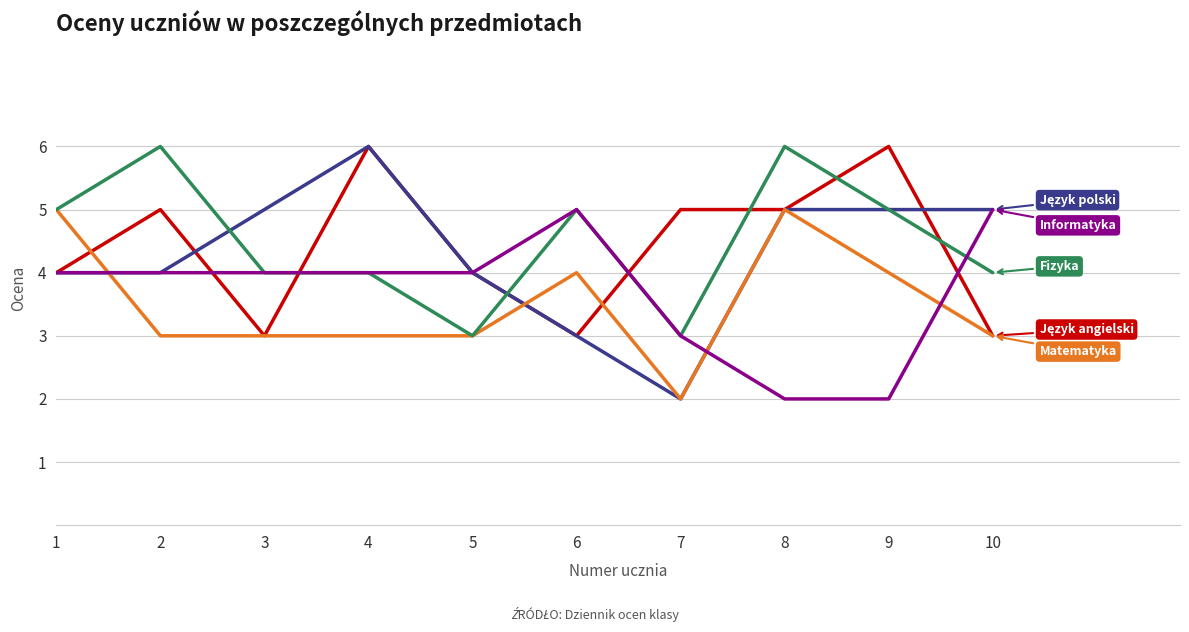

What is the spread (max minus min) of values at 4?

3